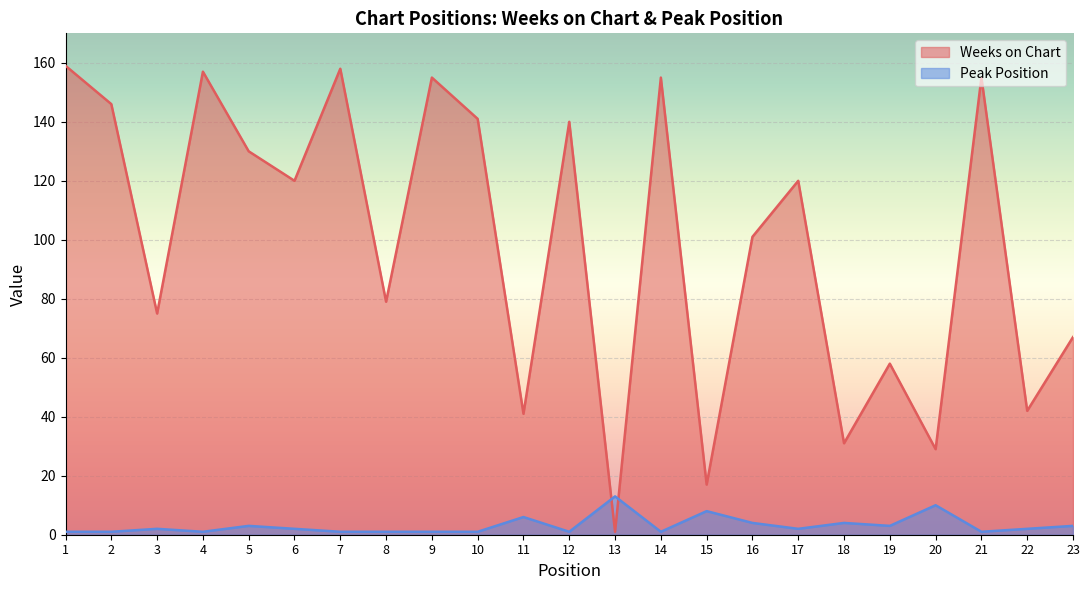

What is the value of the Weeks on Chart point at the 12th from the left?

140